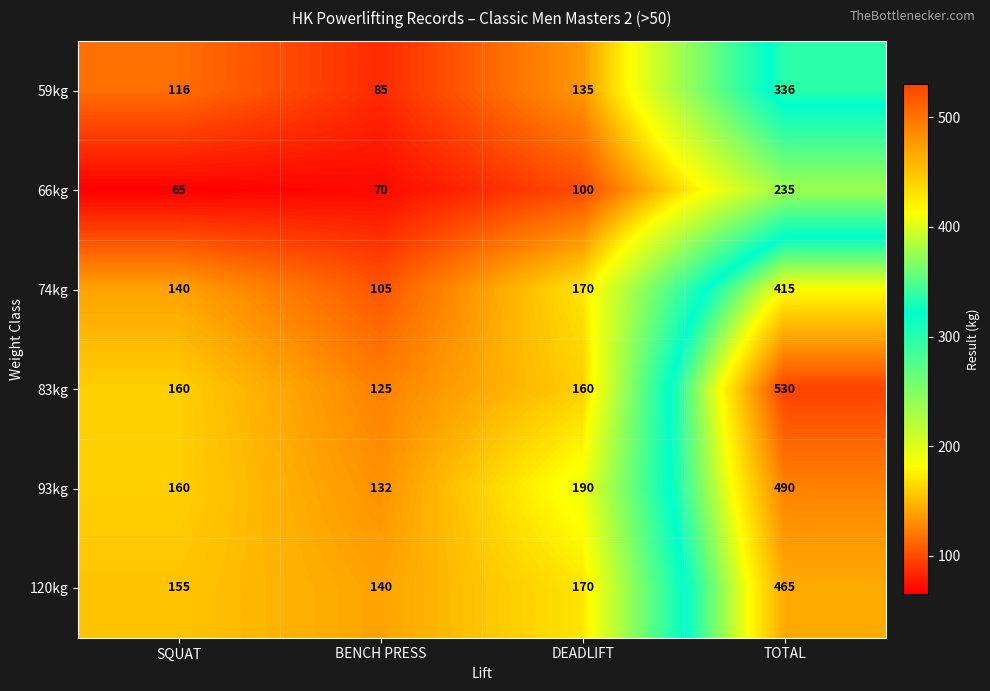

At which label does 74kg reach its minimum?

BENCH PRESS